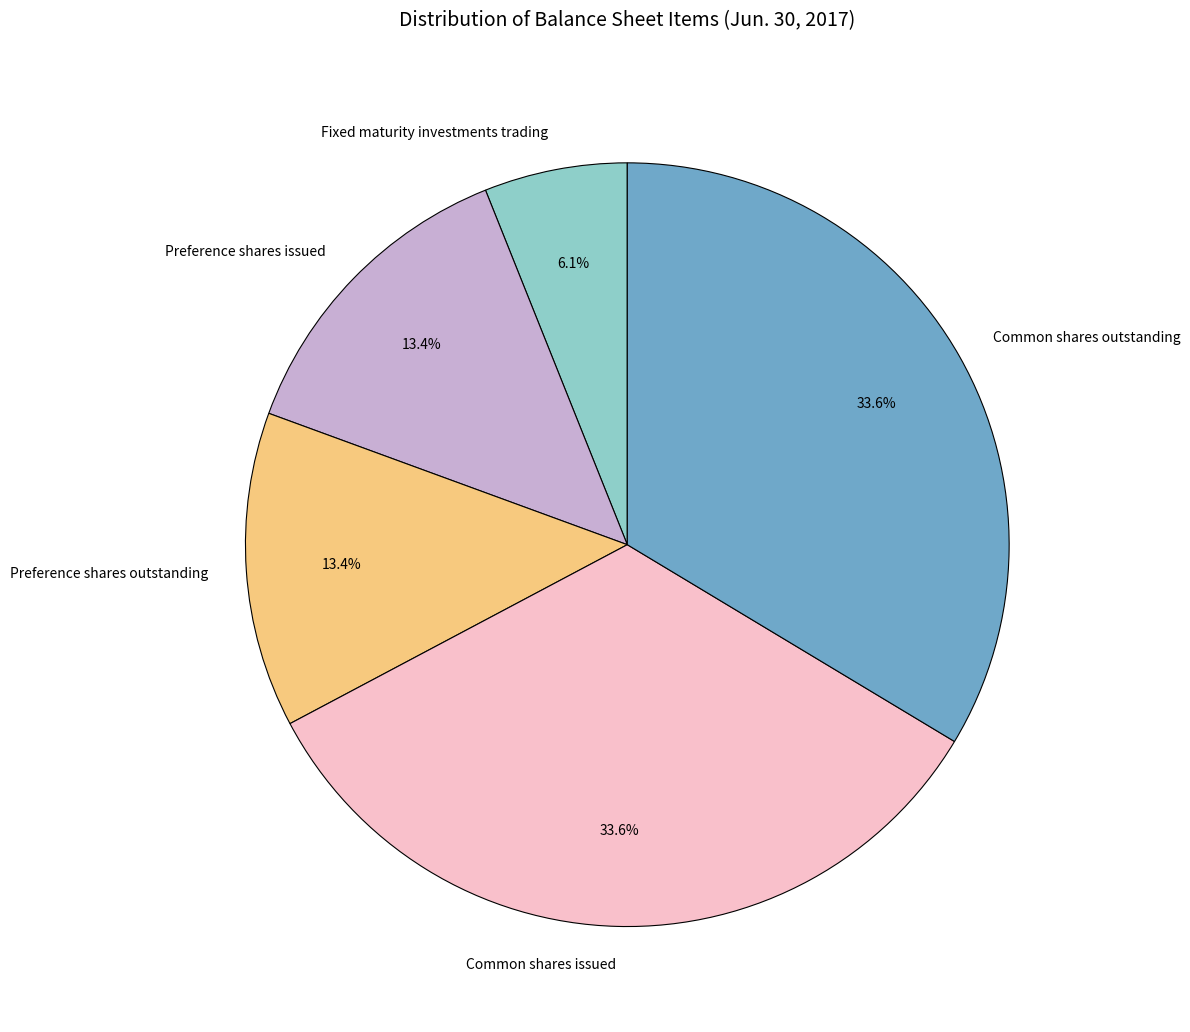

Which category has the smallest portion of the pie?

Fixed maturity investments trading